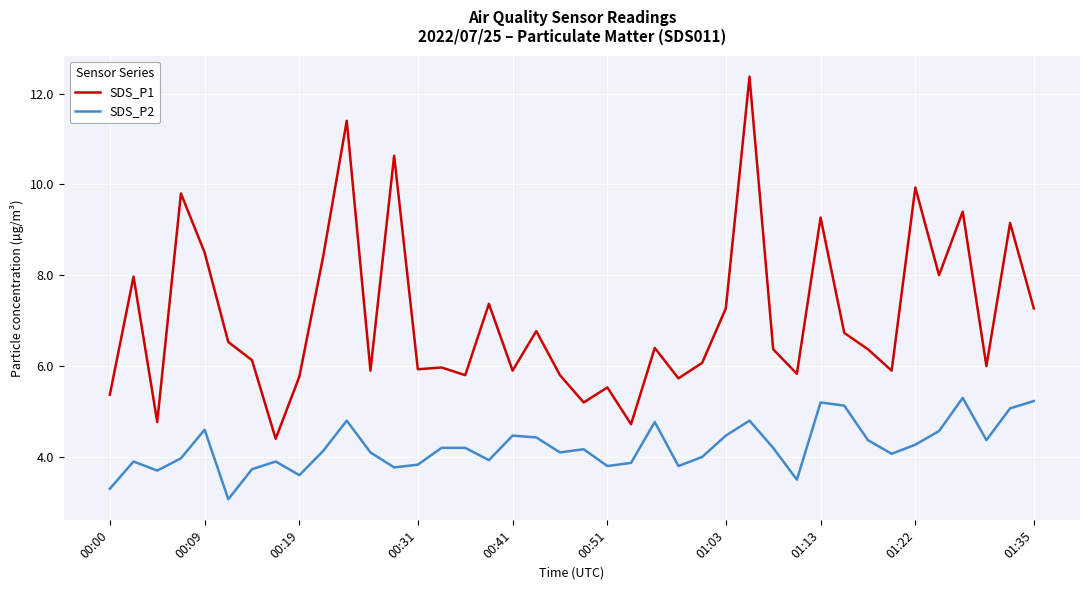

List the series in order of their peak value, lowest first.

SDS_P2, SDS_P1